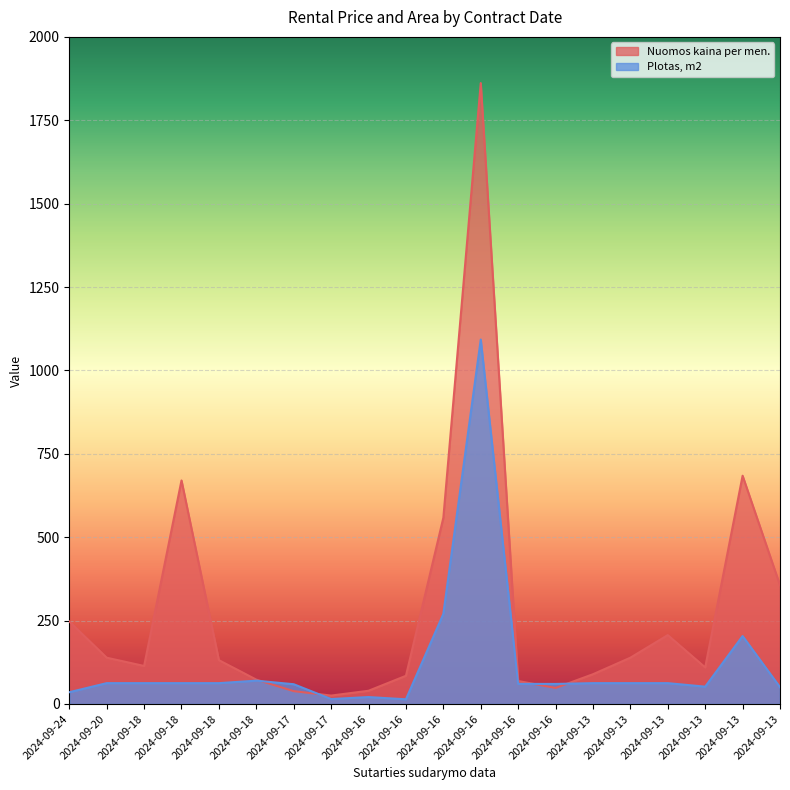

True or false: Nuomos kaina per men. and Plotas, m2 intersect in this chart.

True